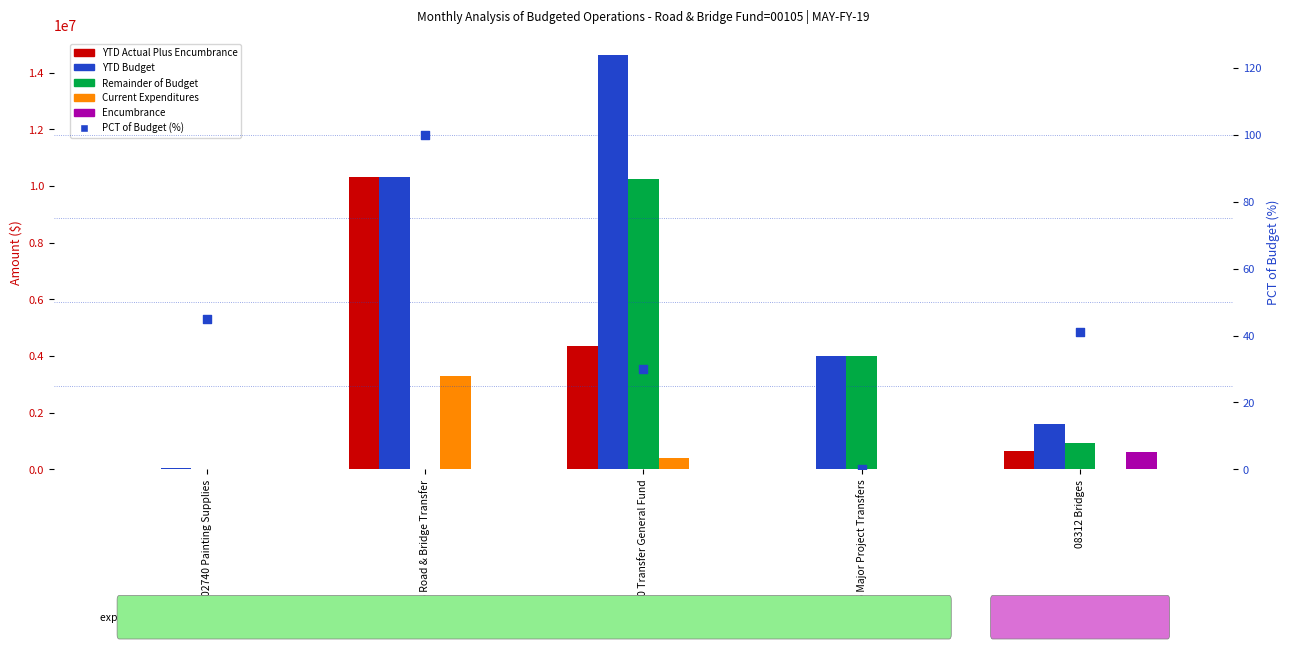

Which series has the largest Y range (max minus min)?

YTD Budget